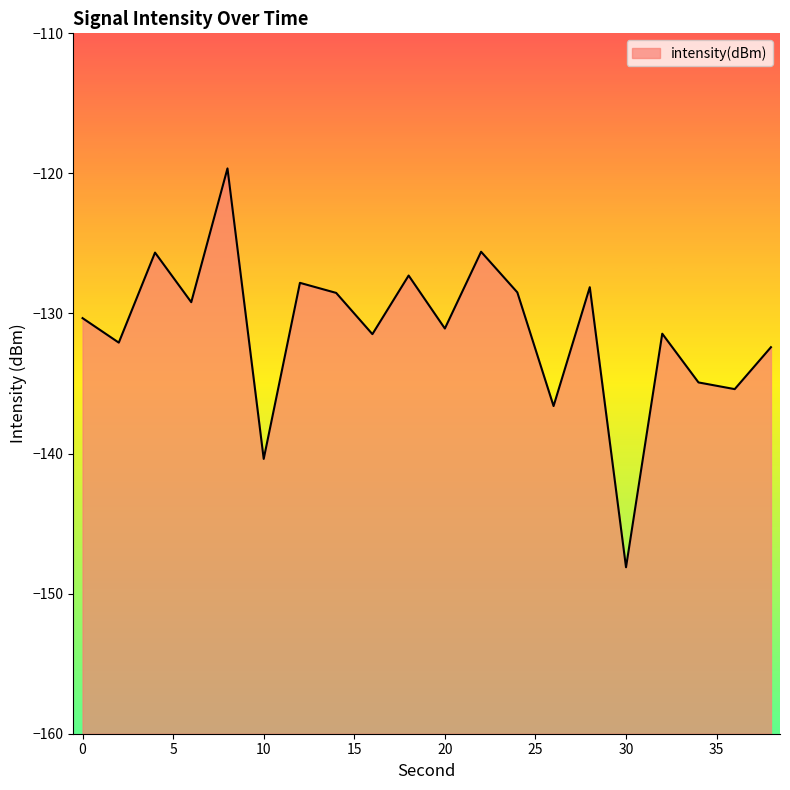

Where is the data nearest to the value -133?

38